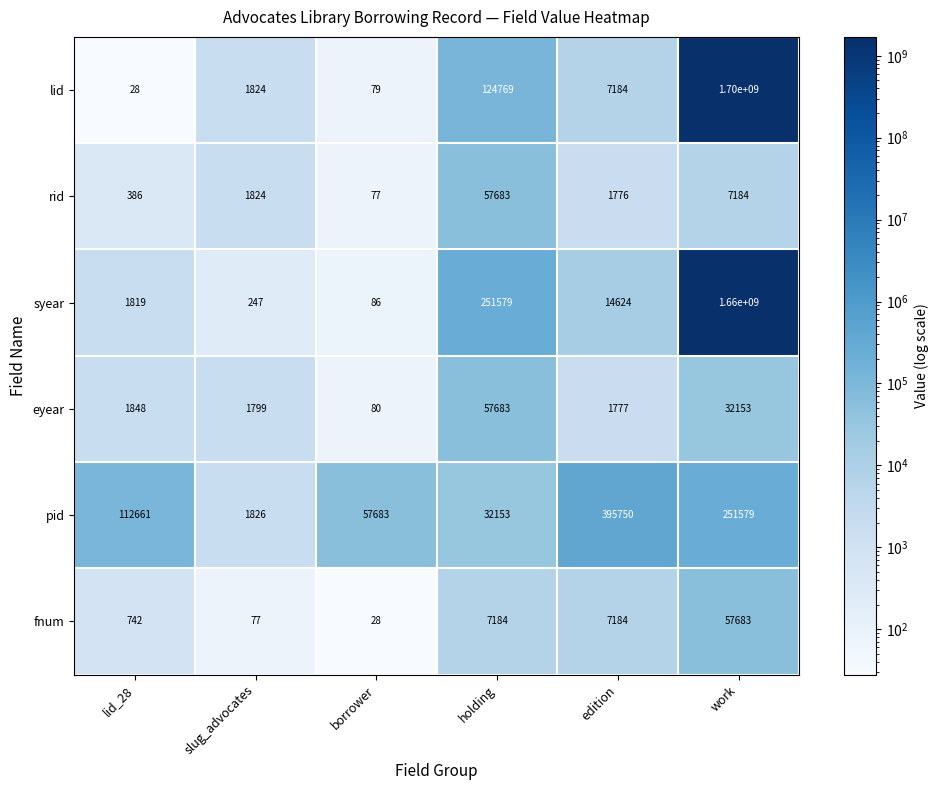

At which label does eyear reach its minimum?

borrower